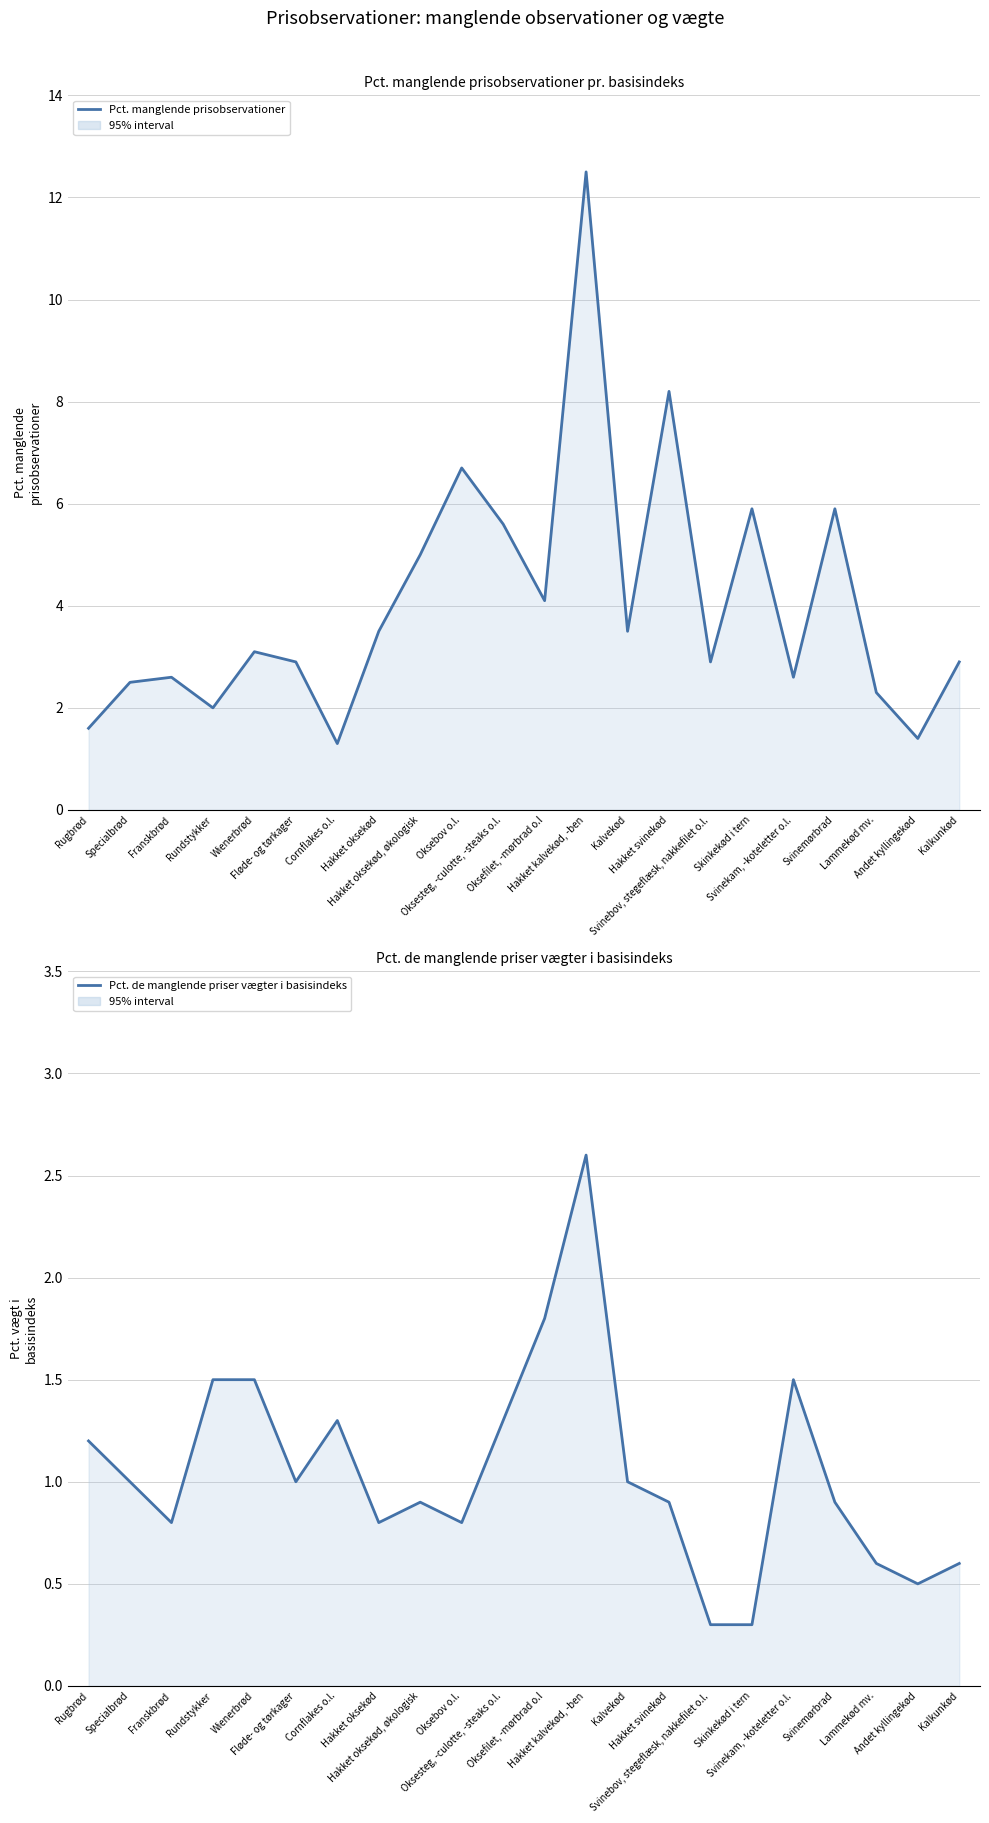

Reading left to right, what are all the values shown in this chart?

Pct. manglende prisobservationer: Rugbrød=1.6	Specialbrød=2.5	Franskbrød=2.6	Rundstykker=2.0	Wienerbrød=3.1	Fløde- og tørkager=2.9	Cornflakes o.l.=1.3	Hakket oksekød=3.5	Hakket oksekød, økologisk=5.0	Oksebov o.l.=6.7	Oksesteg, -culotte, -steaks o.l.=5.6	Oksefilet, -mørbrad o.l=4.1	Hakket kalvekød, -ben=12.5	Kalvekød=3.5	Hakket svinekød=8.2	Svinebov, stegeflæsk, nakkefilet o.l.=2.9	Skinkekød i tern=5.9	Svinekam, -koteletter o.l.=2.6	Svinemørbrad=5.9	Lammekød mv.=2.3	Andet kyllingekød=1.4	Kalkunkød=2.9
Pct. de manglende priser vægter i basisindeks: Rugbrød=1.2	Specialbrød=1.0	Franskbrød=0.8	Rundstykker=1.5	Wienerbrød=1.5	Fløde- og tørkager=1.0	Cornflakes o.l.=1.3	Hakket oksekød=0.8	Hakket oksekød, økologisk=0.9	Oksebov o.l.=0.8	Oksesteg, -culotte, -steaks o.l.=1.3	Oksefilet, -mørbrad o.l=1.8	Hakket kalvekød, -ben=2.6	Kalvekød=1.0	Hakket svinekød=0.9	Svinebov, stegeflæsk, nakkefilet o.l.=0.3	Skinkekød i tern=0.3	Svinekam, -koteletter o.l.=1.5	Svinemørbrad=0.9	Lammekød mv.=0.6	Andet kyllingekød=0.5	Kalkunkød=0.6